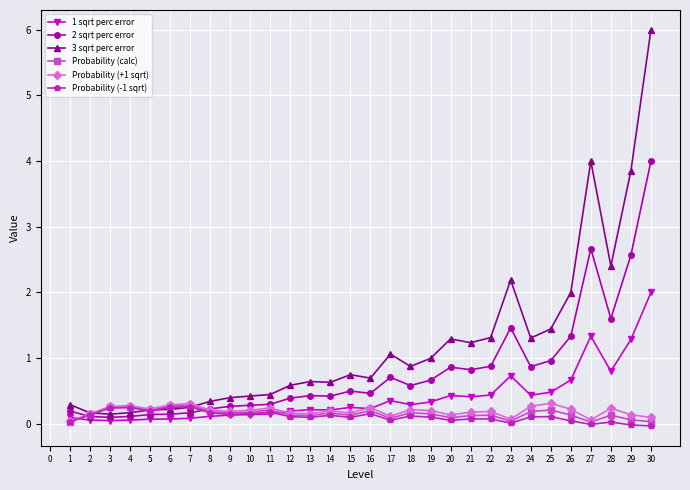

Is it true that 1 sqrt perc error equals 0.4 at 21?

True